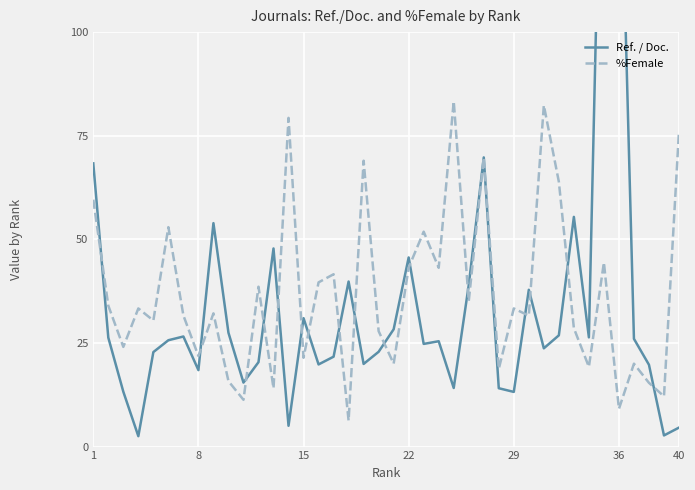

What is the highest value of the %Female series?

83.3